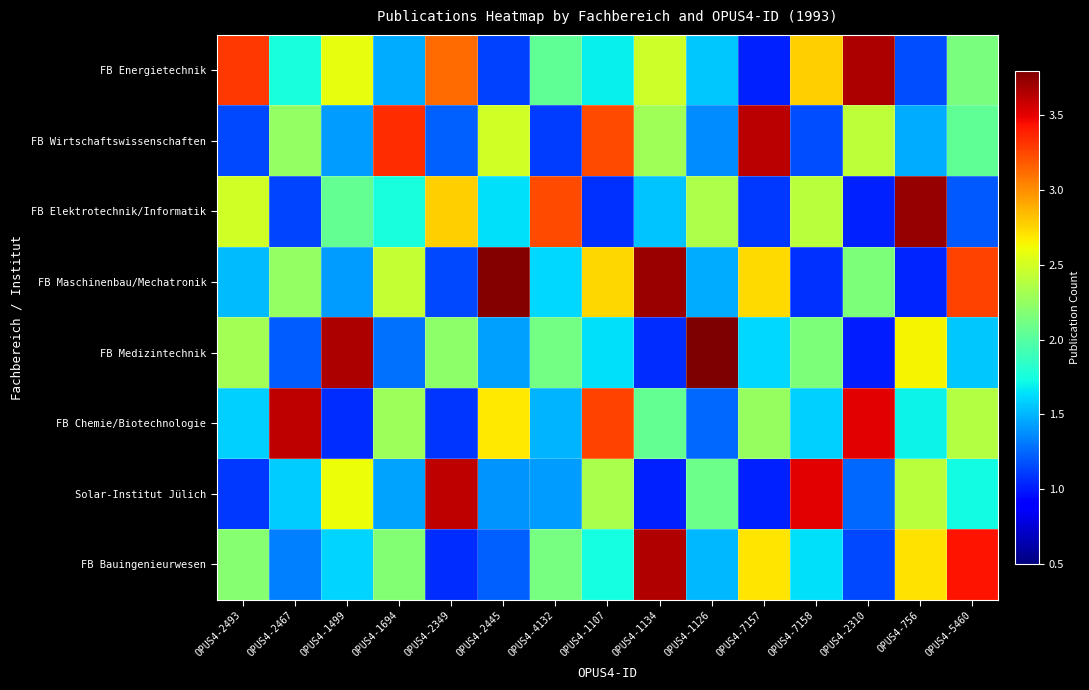

Reading right to left, list all the values displayed in this chart.

FB Energietechnik: OPUS4-5460=2.1	OPUS4-756=1.2	OPUS4-2310=3.7	OPUS4-7158=2.8	OPUS4-7157=1.0	OPUS4-1126=1.6	OPUS4-1134=2.5	OPUS4-1107=1.7	OPUS4-4132=2.0	OPUS4-2445=1.1	OPUS4-2349=3.1	OPUS4-1694=1.5	OPUS4-1499=2.6	OPUS4-2467=1.8	OPUS4-2493=3.3
FB Wirtschaftswissenschaften: OPUS4-5460=2.0	OPUS4-756=1.5	OPUS4-2310=2.4	OPUS4-7158=1.2	OPUS4-7157=3.6	OPUS4-1126=1.4	OPUS4-1134=2.3	OPUS4-1107=3.2	OPUS4-4132=1.1	OPUS4-2445=2.5	OPUS4-2349=1.2	OPUS4-1694=3.3	OPUS4-1499=1.4	OPUS4-2467=2.2	OPUS4-2493=1.1
FB Elektrotechnik/Informatik: OPUS4-5460=1.2	OPUS4-756=3.7	OPUS4-2310=1.0	OPUS4-7158=2.4	OPUS4-7157=1.1	OPUS4-1126=2.4	OPUS4-1134=1.5	OPUS4-1107=1.1	OPUS4-4132=3.2	OPUS4-2445=1.6	OPUS4-2349=2.8	OPUS4-1694=1.8	OPUS4-1499=2.1	OPUS4-2467=1.1	OPUS4-2493=2.5
FB Maschinenbau/Mechatronik: OPUS4-5460=3.3	OPUS4-756=1.0	OPUS4-2310=2.2	OPUS4-7158=1.1	OPUS4-7157=2.7	OPUS4-1126=1.5	OPUS4-1134=3.7	OPUS4-1107=2.8	OPUS4-4132=1.6	OPUS4-2445=3.8	OPUS4-2349=1.1	OPUS4-1694=2.4	OPUS4-1499=1.4	OPUS4-2467=2.2	OPUS4-2493=1.5
FB Medizintechnik: OPUS4-5460=1.6	OPUS4-756=2.7	OPUS4-2310=1.0	OPUS4-7158=2.2	OPUS4-7157=1.6	OPUS4-1126=3.8	OPUS4-1134=1.1	OPUS4-1107=1.6	OPUS4-4132=2.1	OPUS4-2445=1.4	OPUS4-2349=2.2	OPUS4-1694=1.3	OPUS4-1499=3.7	OPUS4-2467=1.2	OPUS4-2493=2.3
FB Chemie/Biotechnologie: OPUS4-5460=2.4	OPUS4-756=1.7	OPUS4-2310=3.5	OPUS4-7158=1.6	OPUS4-7157=2.3	OPUS4-1126=1.2	OPUS4-1134=2.1	OPUS4-1107=3.3	OPUS4-4132=1.5	OPUS4-2445=2.7	OPUS4-2349=1.1	OPUS4-1694=2.3	OPUS4-1499=1.1	OPUS4-2467=3.6	OPUS4-2493=1.6
Solar-Institut Jülich: OPUS4-5460=1.7	OPUS4-756=2.4	OPUS4-2310=1.3	OPUS4-7158=3.5	OPUS4-7157=1.0	OPUS4-1126=2.1	OPUS4-1134=1.0	OPUS4-1107=2.3	OPUS4-4132=1.4	OPUS4-2445=1.4	OPUS4-2349=3.6	OPUS4-1694=1.4	OPUS4-1499=2.6	OPUS4-2467=1.6	OPUS4-2493=1.1
FB Bauingenieurwesen: OPUS4-5460=3.4	OPUS4-756=2.7	OPUS4-2310=1.1	OPUS4-7158=1.6	OPUS4-7157=2.7	OPUS4-1126=1.5	OPUS4-1134=3.6	OPUS4-1107=1.7	OPUS4-4132=2.1	OPUS4-2445=1.2	OPUS4-2349=1.1	OPUS4-1694=2.2	OPUS4-1499=1.6	OPUS4-2467=1.3	OPUS4-2493=2.2